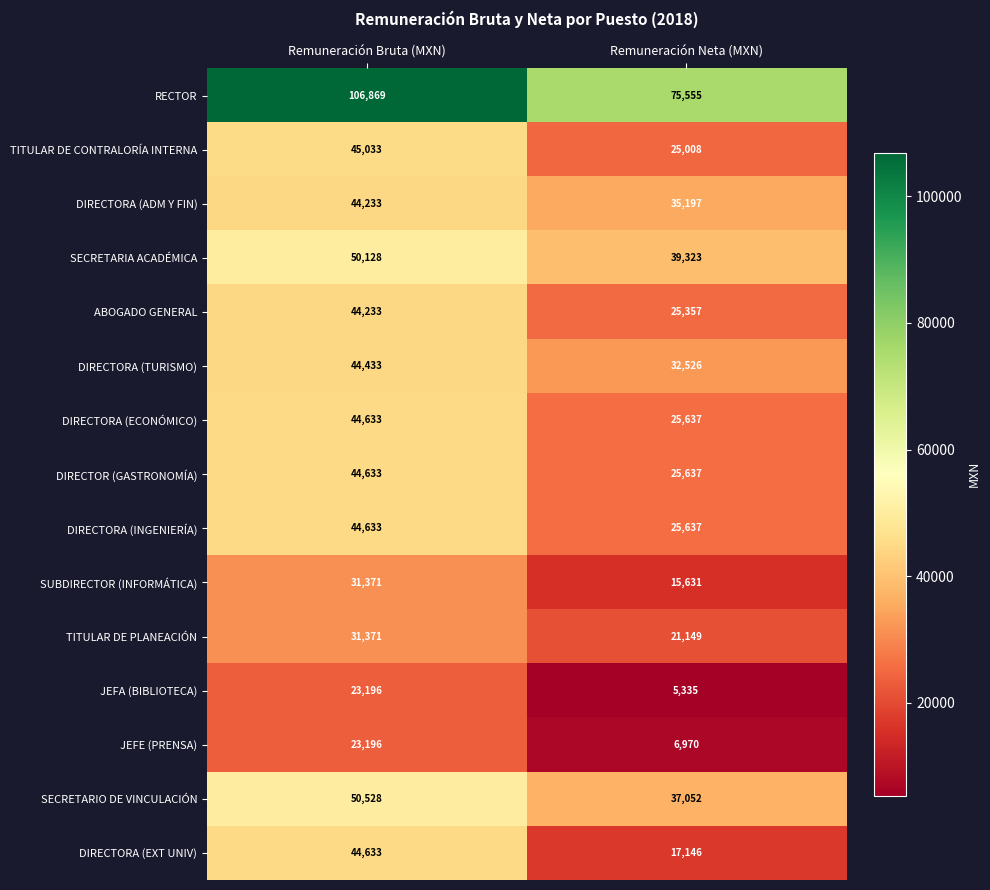

Is it true that SECRETARIA ACADÉMICA equals 20356 at Remuneración Neta (MXN)?

False